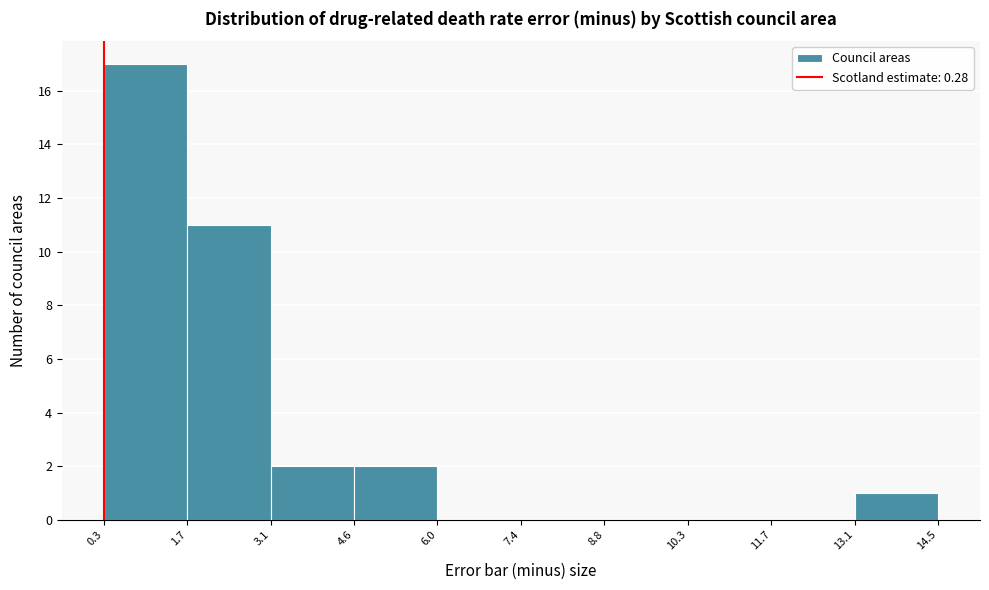

Reading left to right, list every bar in this chart as the range it spans on the x-axis followed by its height. The values are not printed on the chart, so give them approximately, as read against the axis.

0.3 to 1.7: 17
1.7 to 3.1: 11
3.1 to 4.6: 2
4.6 to 6.0: 2
6.0 to 7.4: 0
7.4 to 8.8: 0
8.8 to 10.3: 0
10.3 to 11.7: 0
11.7 to 13.1: 0
13.1 to 14.5: 1